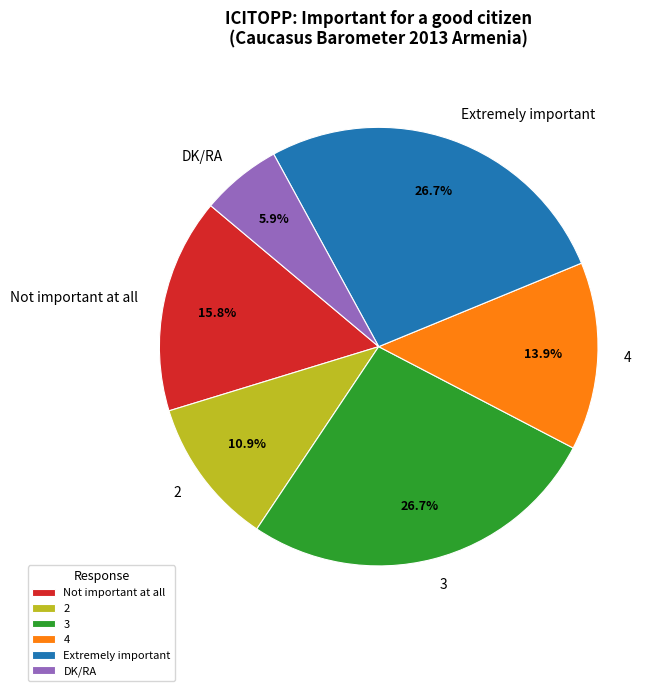

Between Extremely important and 4, which is larger?

Extremely important